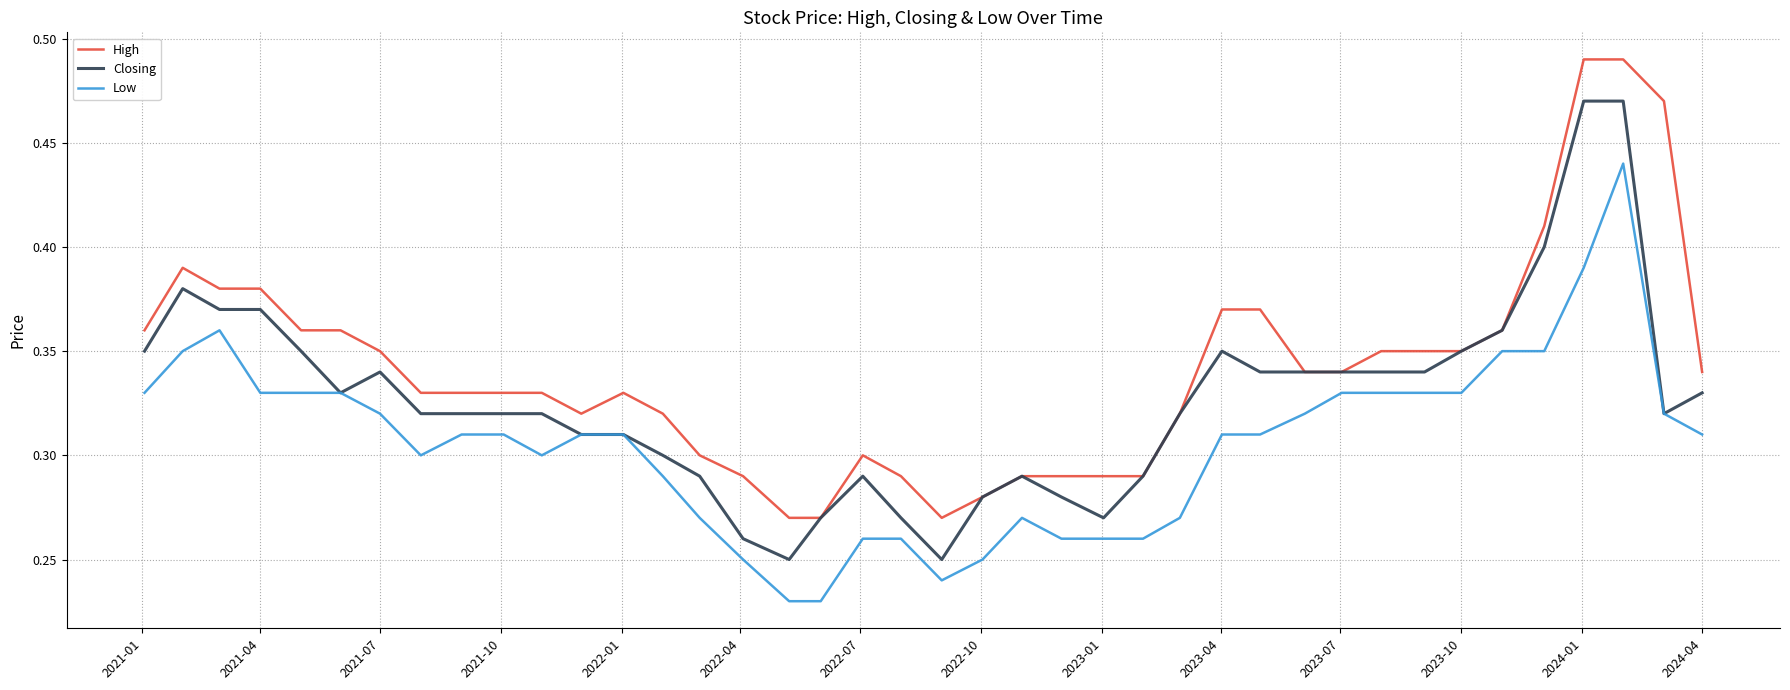

True or false: Low and High intersect in this chart.

False